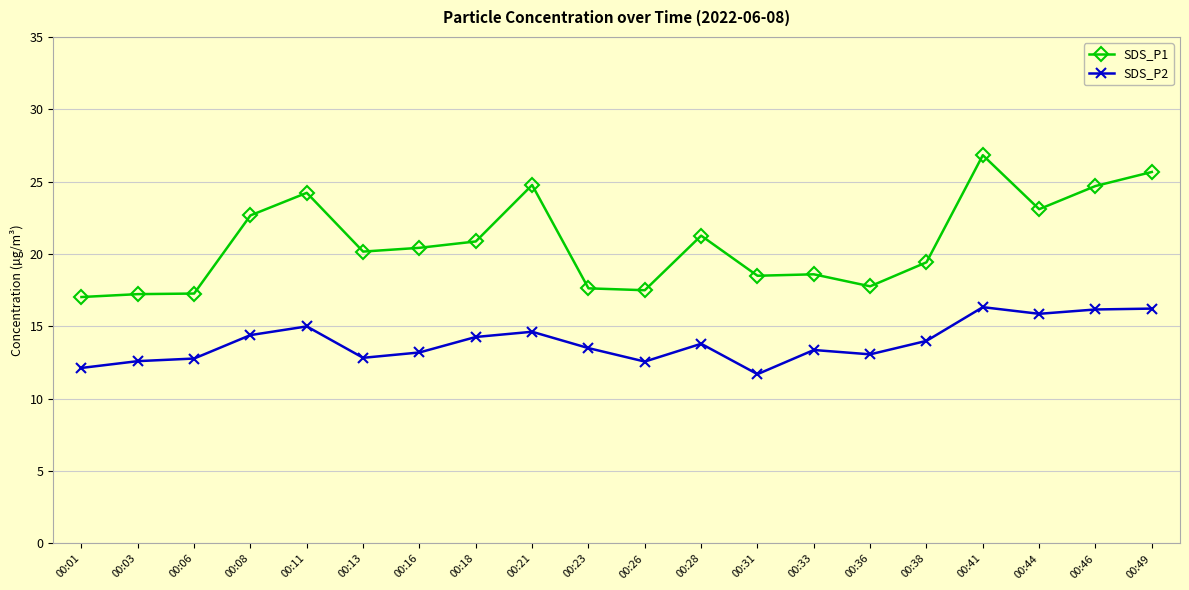

What is the difference between the SDS_P2 values at 00:06 and 00:36?

0.3